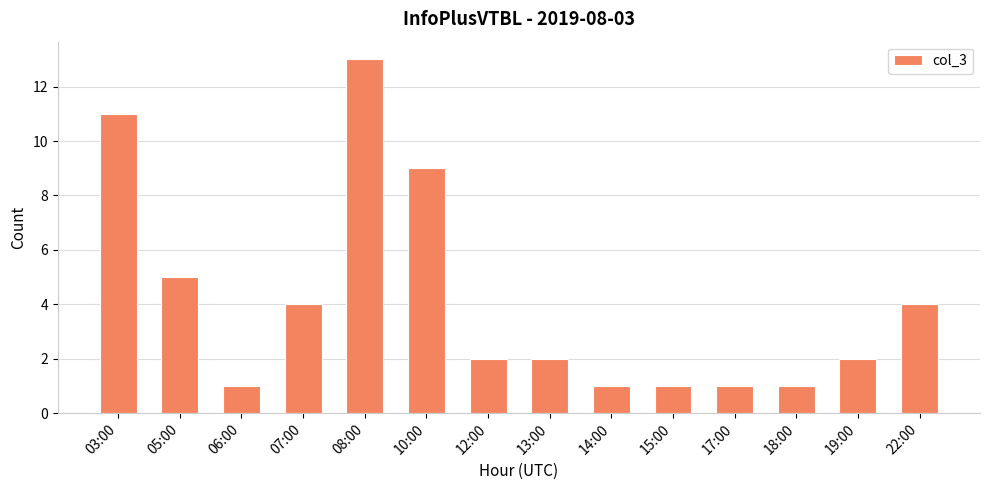

How many categories are shown in the chart?

14